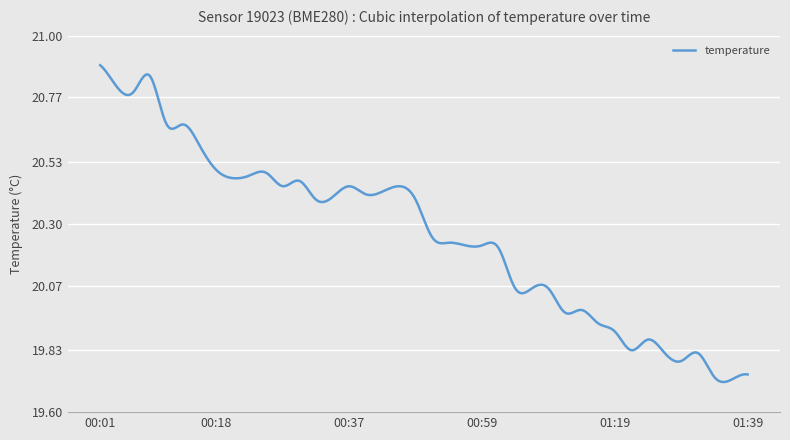

What is the difference between the maximum and minimum values?

1.2